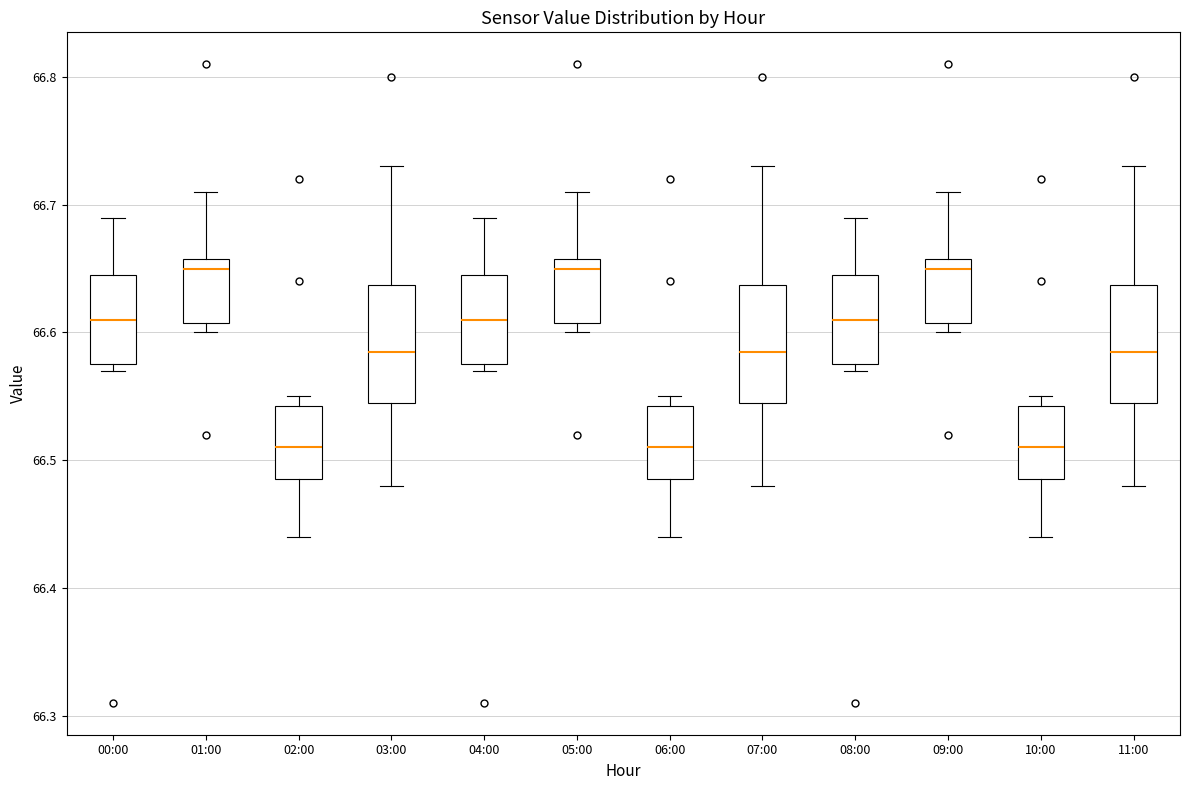

Where does the lower whisker of the box for 11:00 end on the y-axis? The values are not printed on the chart, so give them approximately, as read against the axis.

66.48